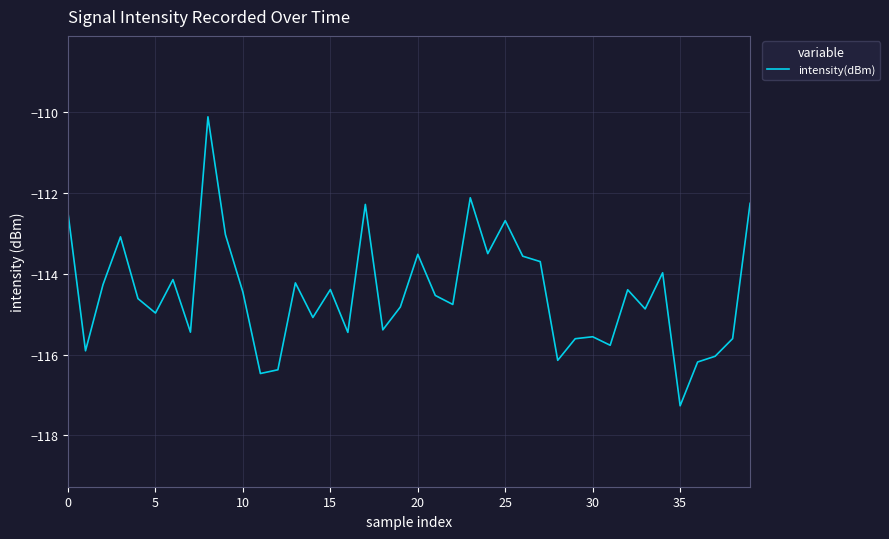

What is the minimum value shown in the chart?

-117.3